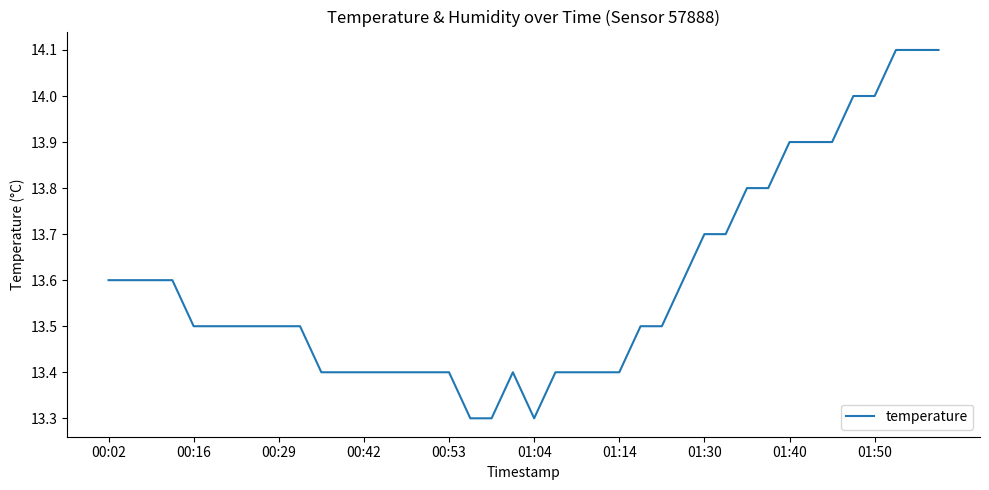

What is the minimum value shown in the chart?

13.3